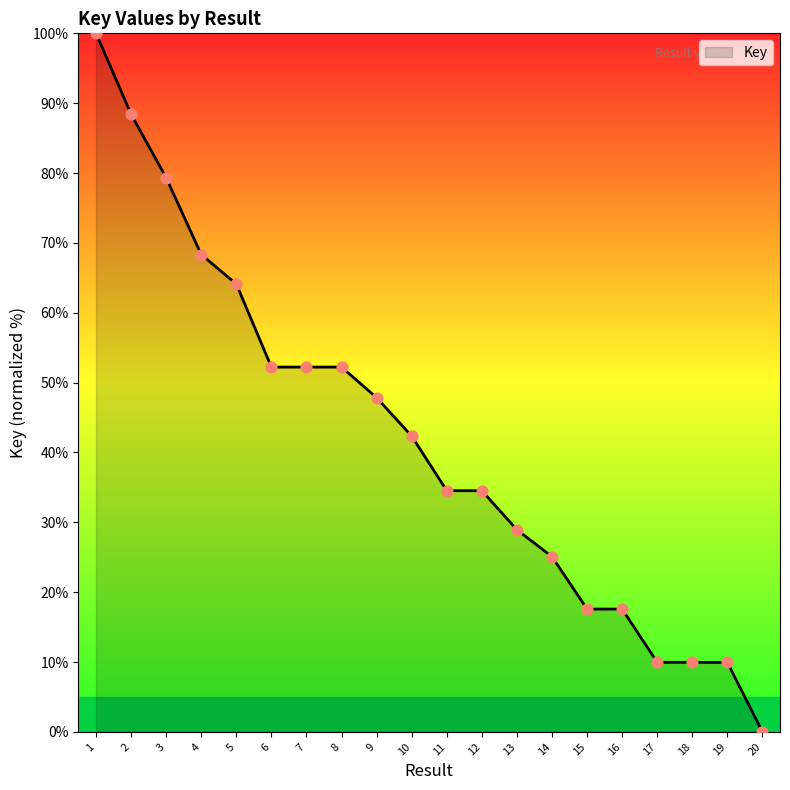

What is the change in value from 5 to 20?

-64.1